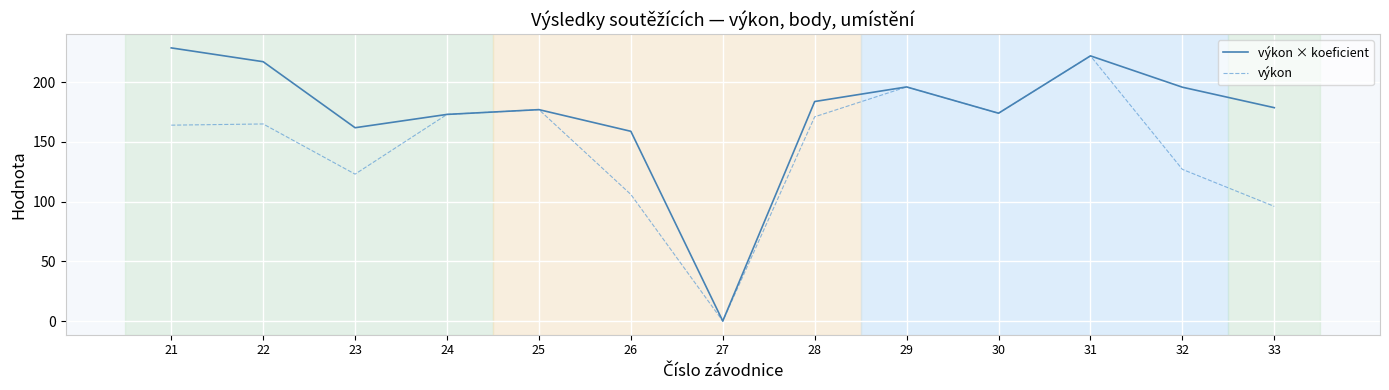

Rank the series by their maximum value, from highest to lowest.

výkon × koeficient, výkon